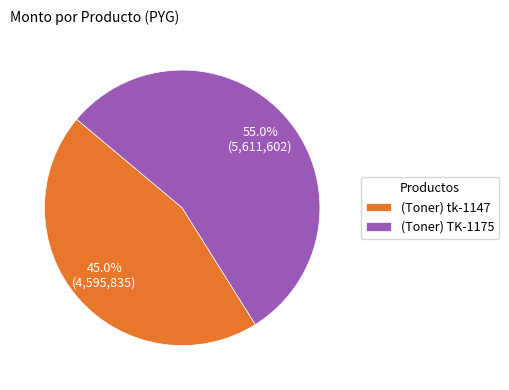

To the nearest percent, what is the average slice percentage?

50%